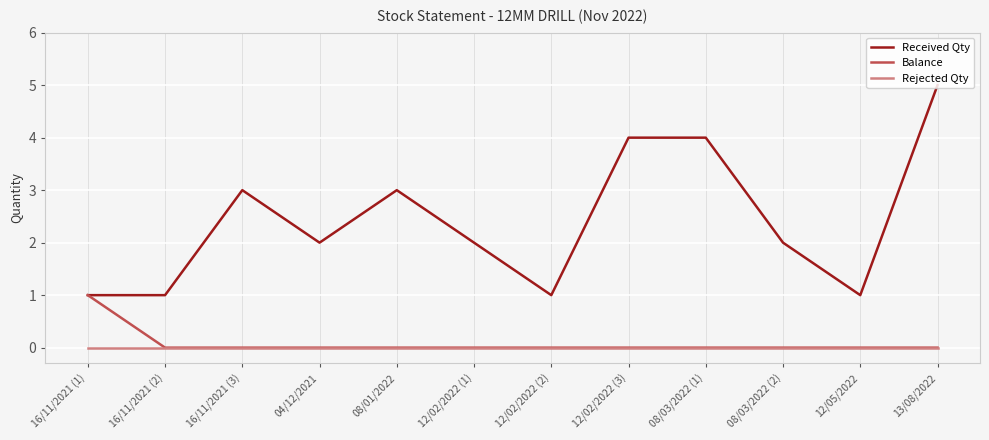

Which series has the largest total across all categories?

Received Qty